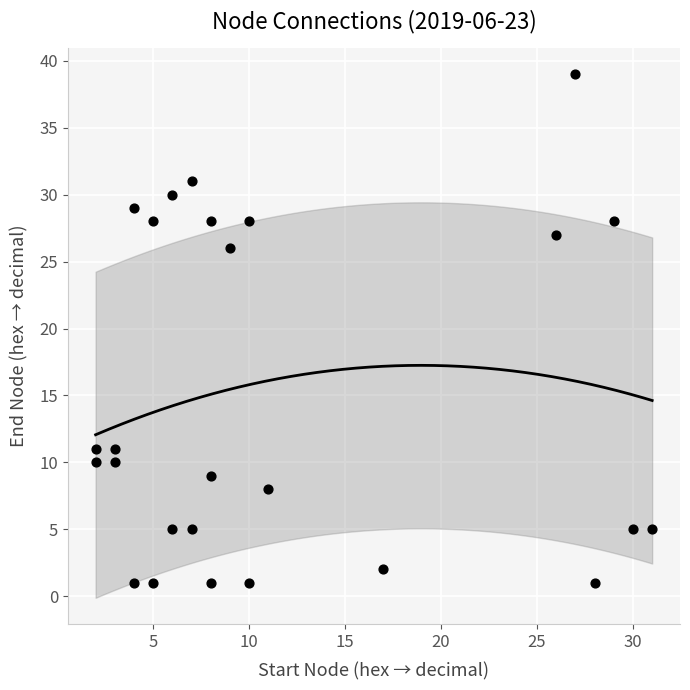

What Y value in the scatter plot is closest to 20?

26